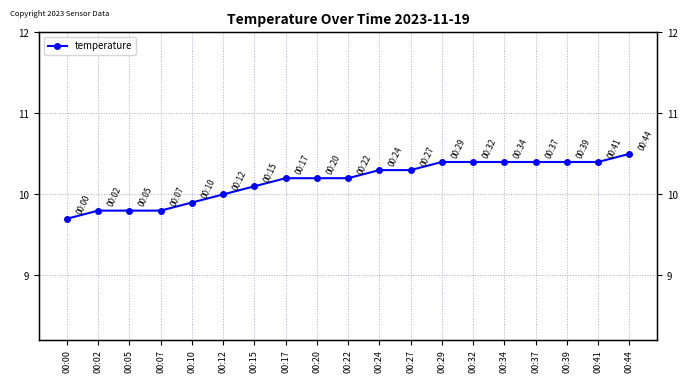

True or false: the data shows 10.1 at 00:15.

True